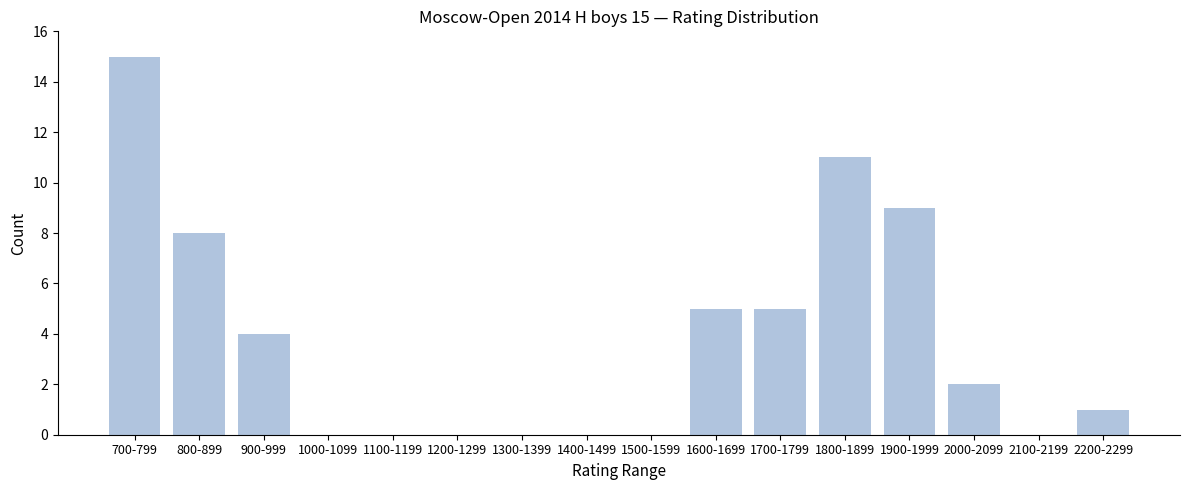

Reading left to right, what are all the values shown in this chart?

700-799=15	800-899=8	900-999=4	1000-1099=0	1100-1199=0	1200-1299=0	1300-1399=0	1400-1499=0	1500-1599=0	1600-1699=5	1700-1799=5	1800-1899=11	1900-1999=9	2000-2099=2	2100-2199=0	2200-2299=1